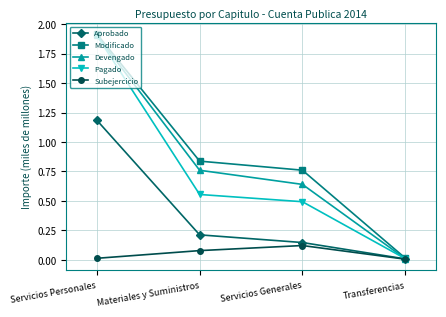

What position from the left is Materiales y Suministros?

2